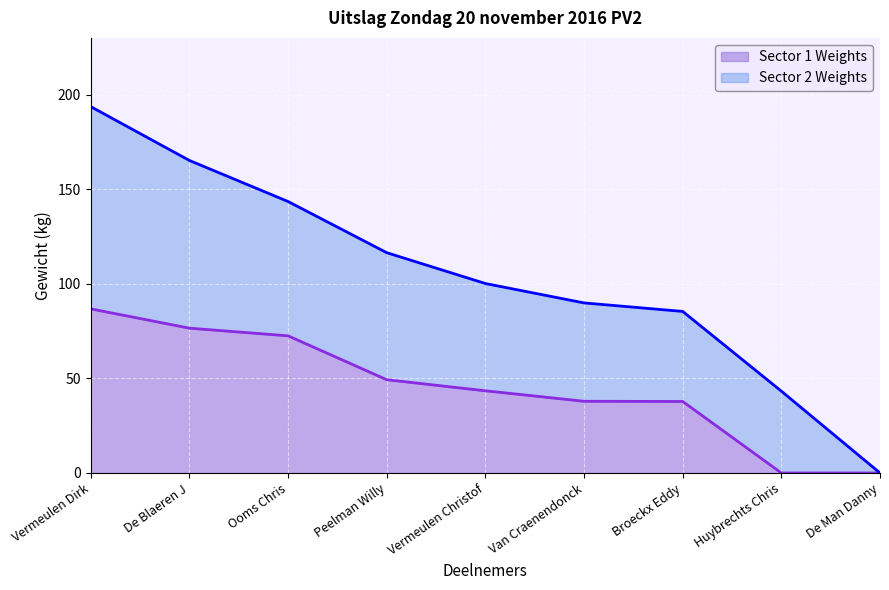

True or false: there are more than 0 points higher than both neighbors.

False